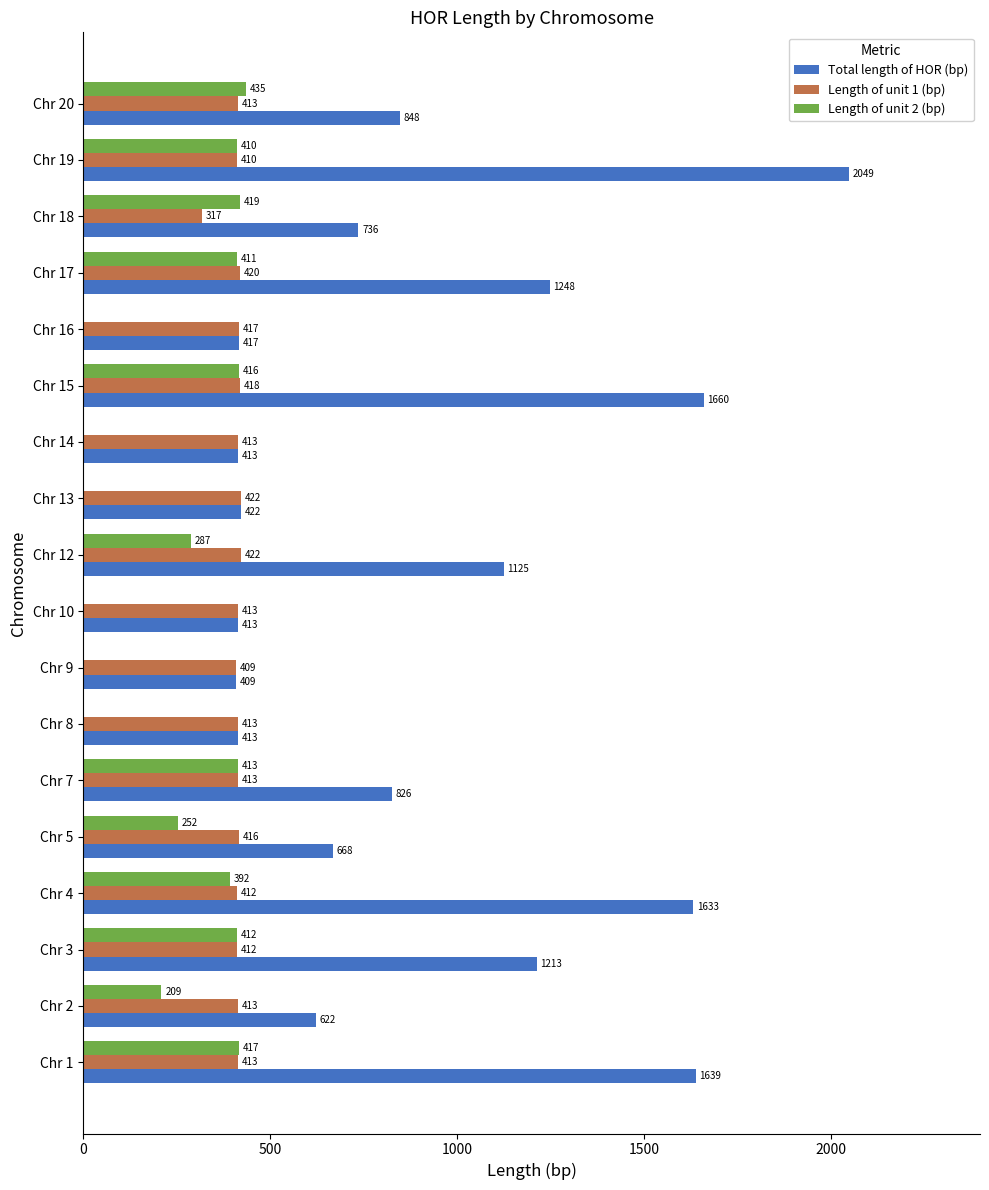

Which label corresponds to the largest value in the chart?

Chr 19